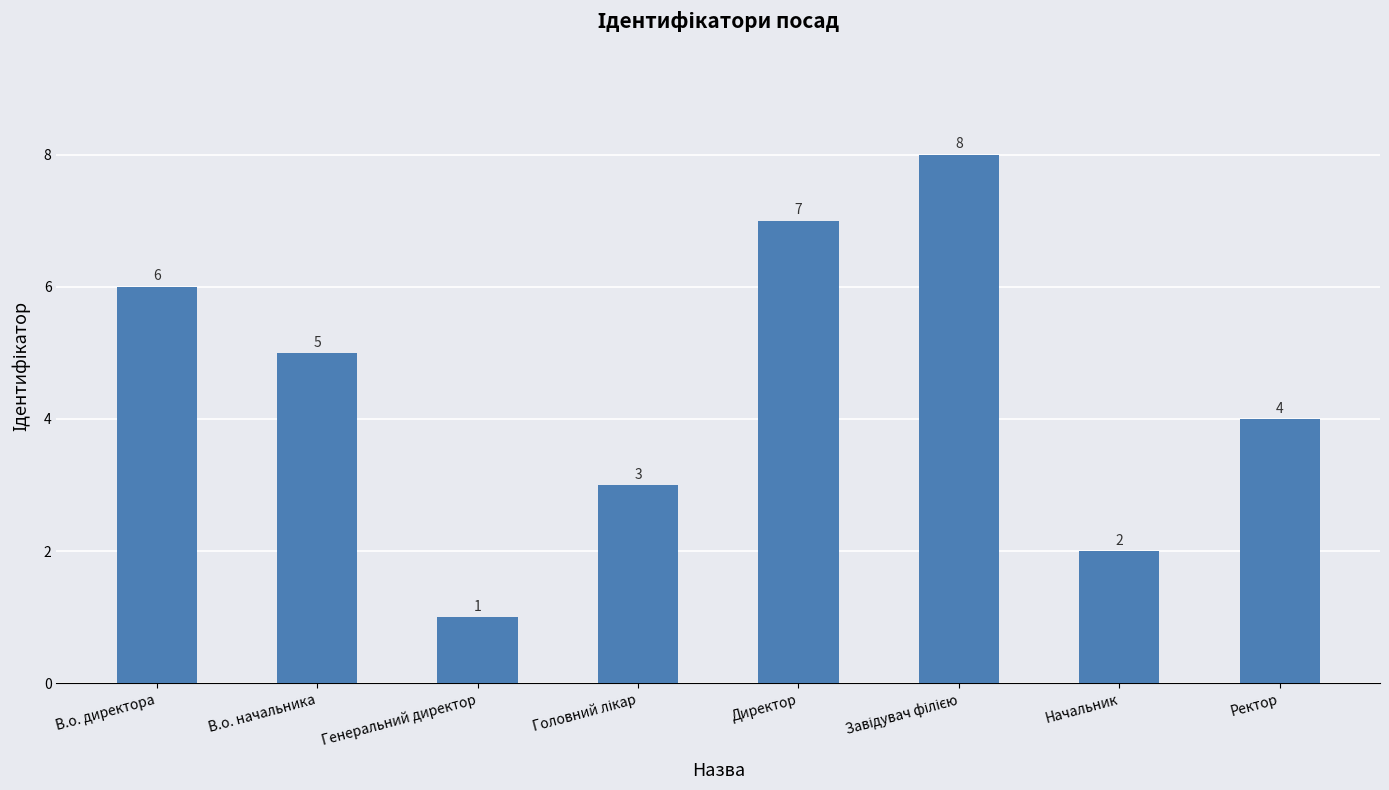

Does the chart contain stacked bars?

No